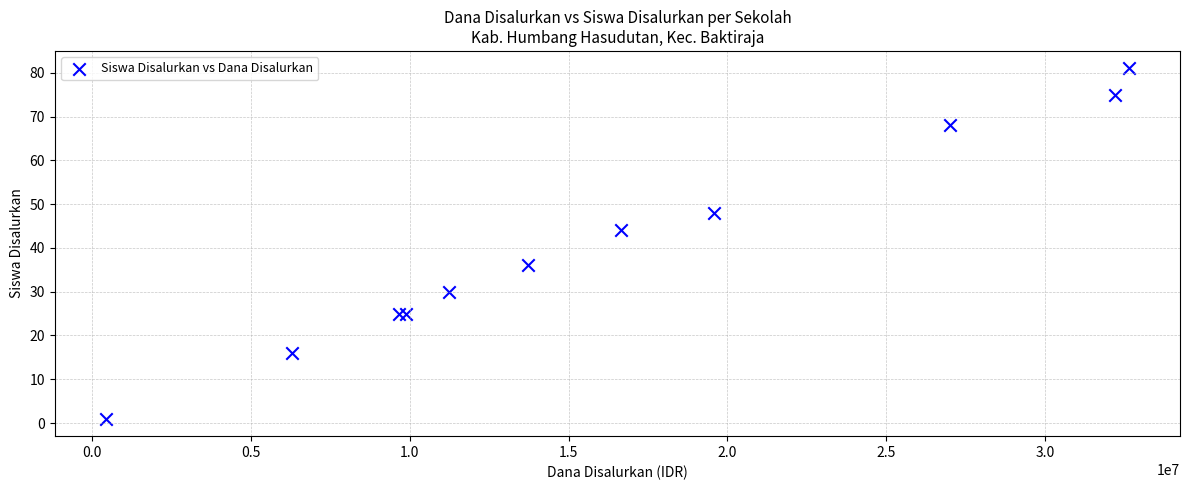

What Y value in the scatter plot is closest to 41?

44